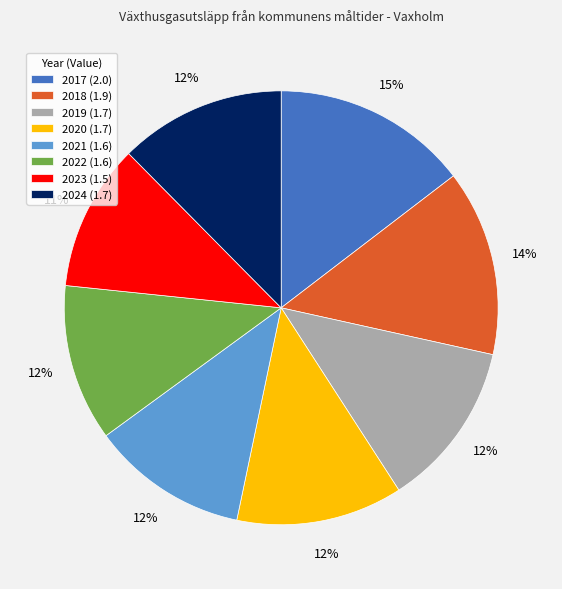

To the nearest percent, what is the difference between the largest and smallest slice percentages?

4%